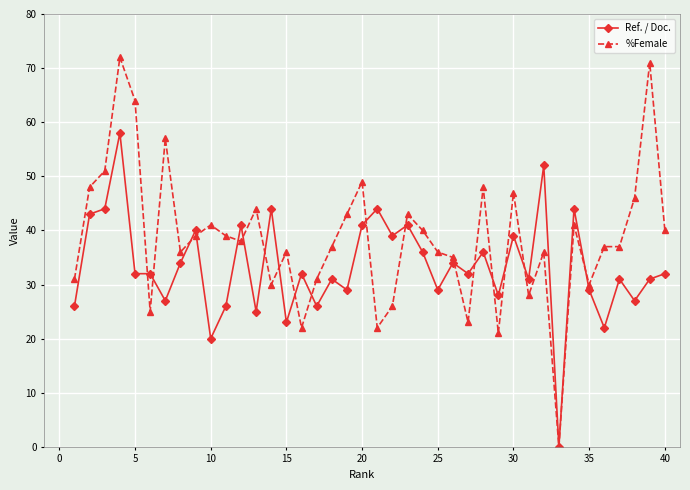

Reading left to right, what are all the values shown in this chart?

Ref. / Doc.: 26	43	44	58	32	32	27	34	40	20	26	41	25	44	23	32	26	31	29	41	44	39	41	36	29	34	32	36	28	39	31	52	0	44	29	22	31	27	31	32
%Female: 31	48	51	72	64	25	57	36	39	41	39	38	44	30	36	22	31	37	43	49	22	26	43	40	36	35	23	48	21	47	28	36	0	41	30	37	37	46	71	40